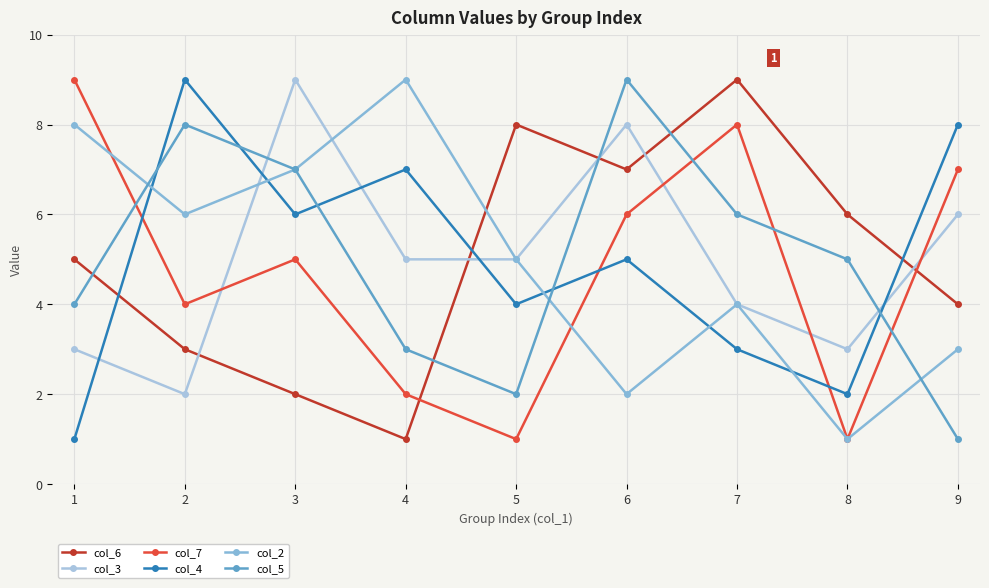

How many lines are shown in the chart?

6